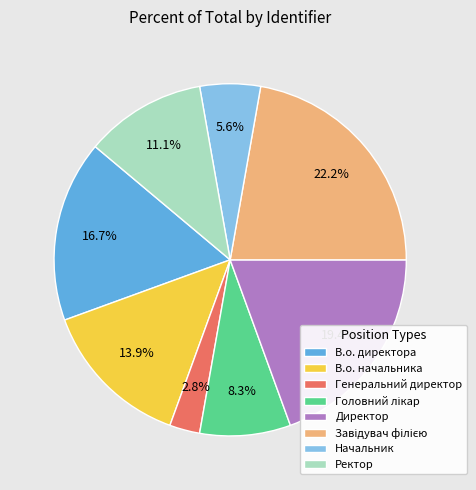

How many segments does this pie chart have?

8